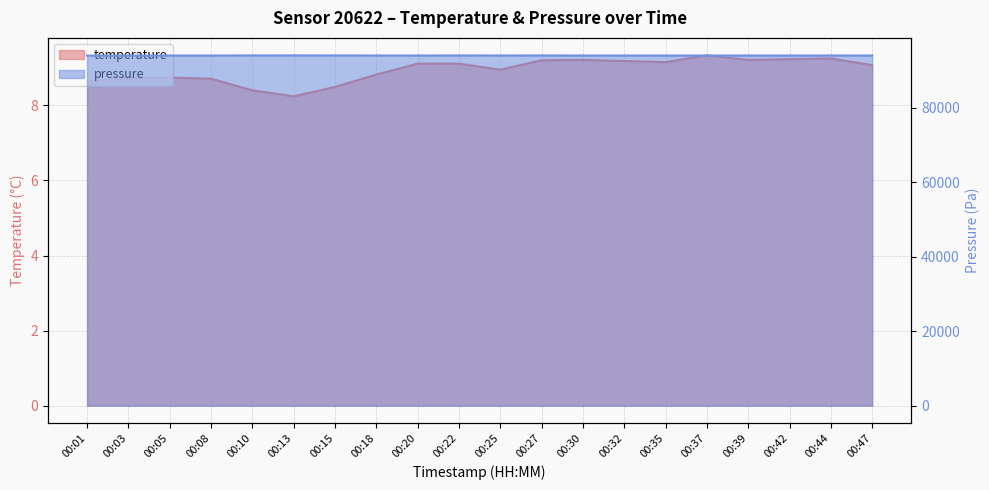

What is the value of the pressure point at the 8th from the left?

94069.6